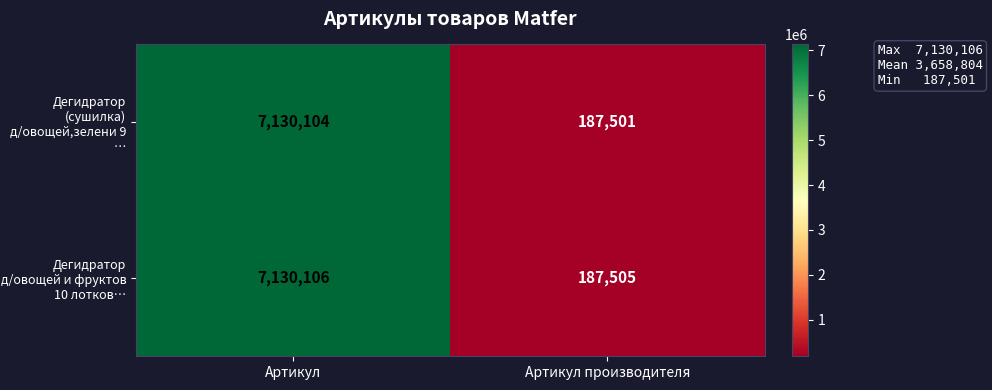

Between Артикул and Артикул производителя, which series saw the biggest shift?

Дегидратор (сушилка) д/овощей,зелени 9 …